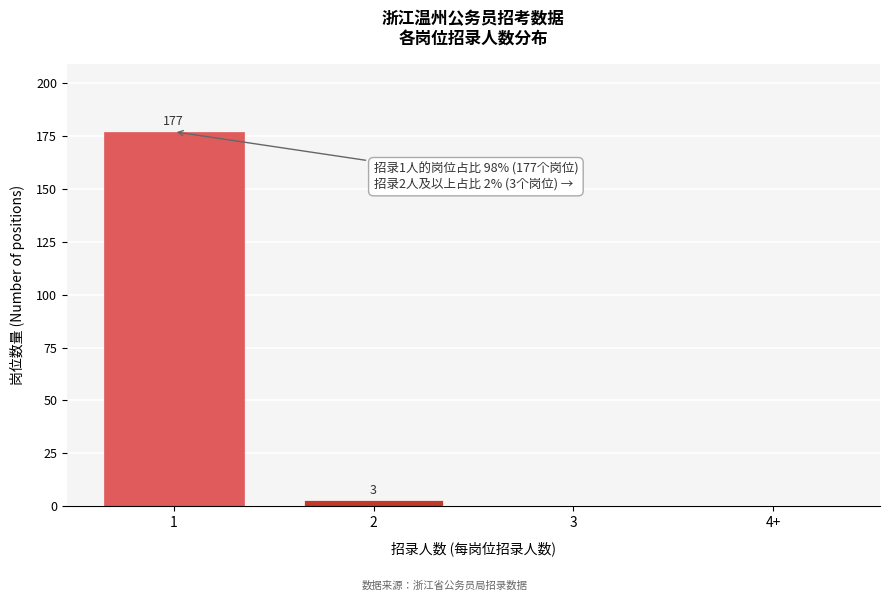

Reading right to left, what are all the values shown in this chart?

4+=0	3=0	2=3	1=177